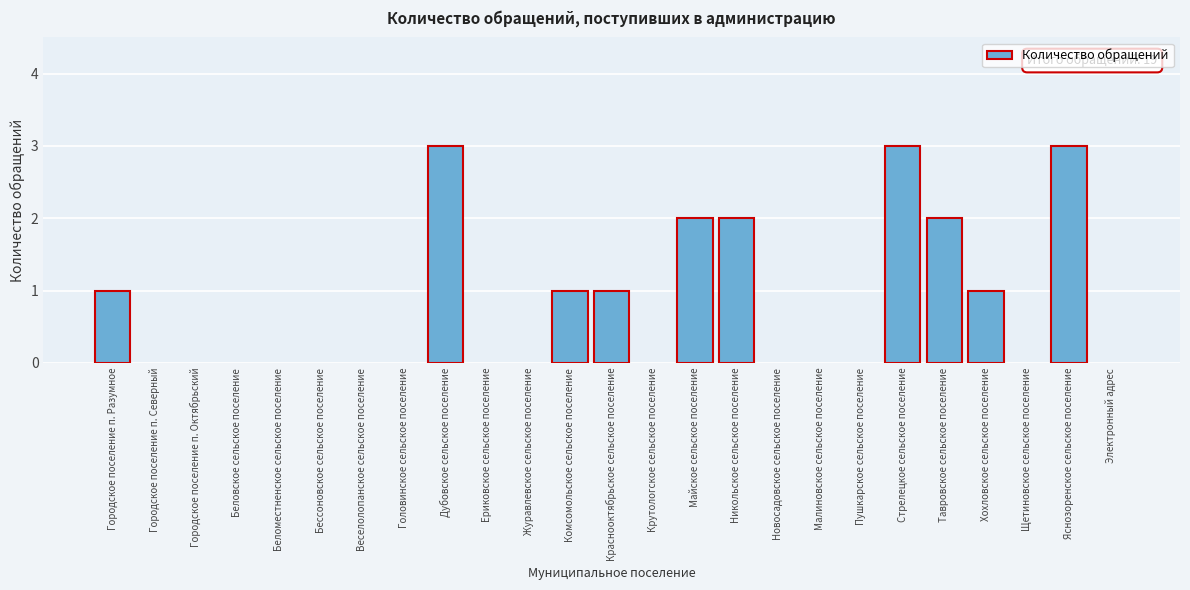

Reading left to right, extract all data points from this chart.

Городское поселение п. Разумное=1	Городское поселение п. Северный=0	Городское поселение п. Октябрьский=0	Беловское сельское поселение=0	Беломестненское сельское поселение=0	Бессоновское сельское поселение=0	Веселолопанское сельское поселение=0	Головинское сельское поселение=0	Дубовское сельское поселение=3	Ериковское сельское поселение=0	Журавлевское сельское поселение=0	Комсомольское сельское поселение=1	Краснооктябрьское сельское поселение=1	Крутологское сельское поселение=0	Майское сельское поселение=2	Никольское сельское поселение=2	Новосадовское сельское поселение=0	Малиновское сельское поселение=0	Пушкарское сельское поселение=0	Стрелецкое сельское поселение=3	Тавровское сельское поселение=2	Хохловское сельское поселение=1	Щетиновское сельское поселение=0	Яснозоренское сельское поселение=3	Электронный адрес=0